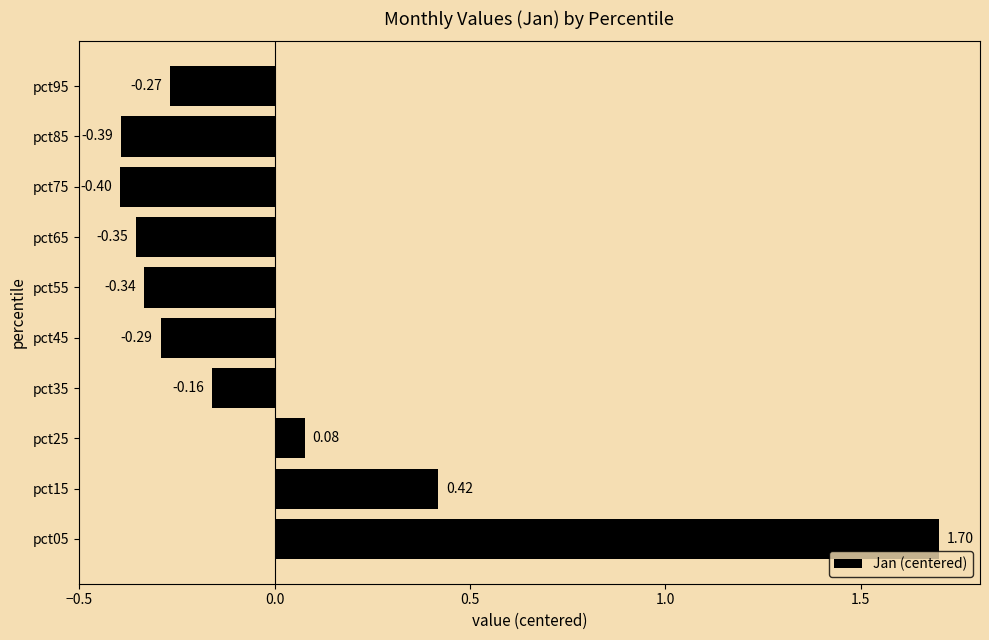

What is the difference between the second highest and minimum values?

0.8